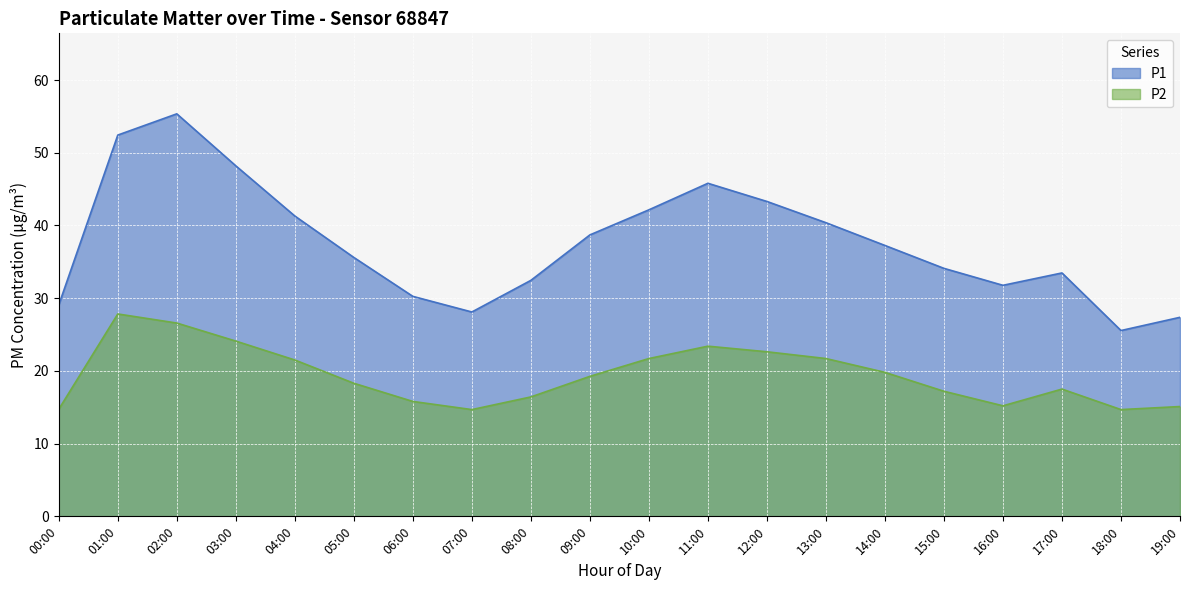

What is the total value across all series at 11:00?

69.2